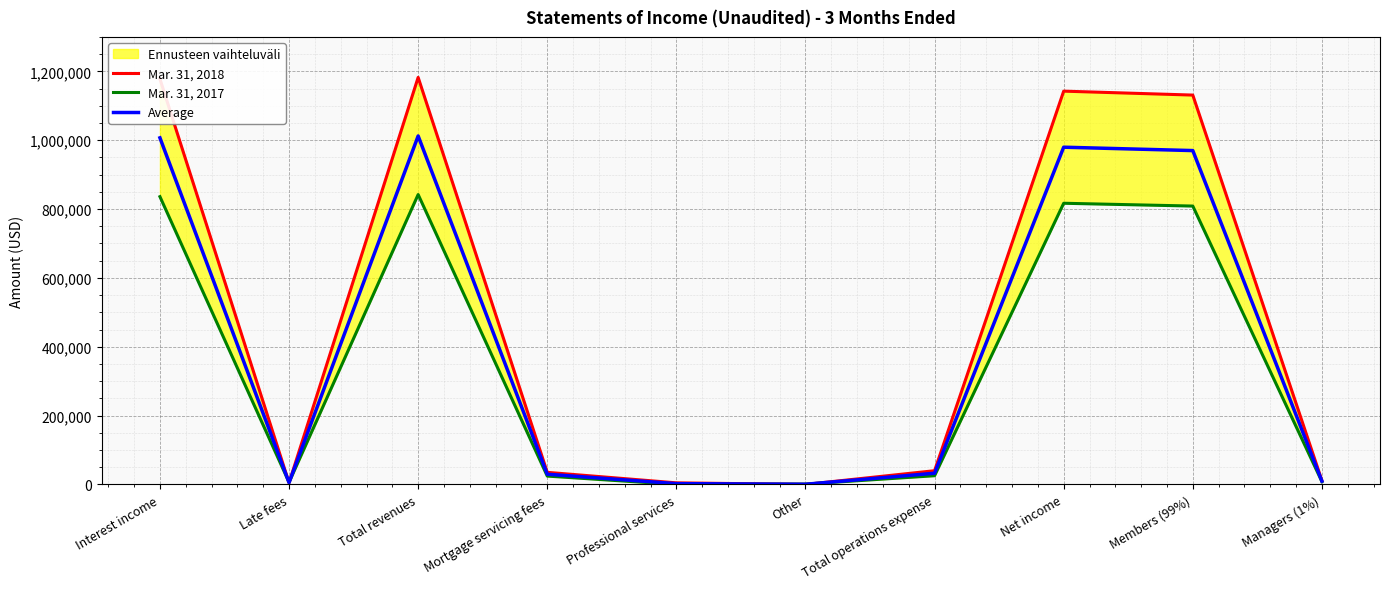

True or false: Average has more than 2 points higher than both neighbors.

False